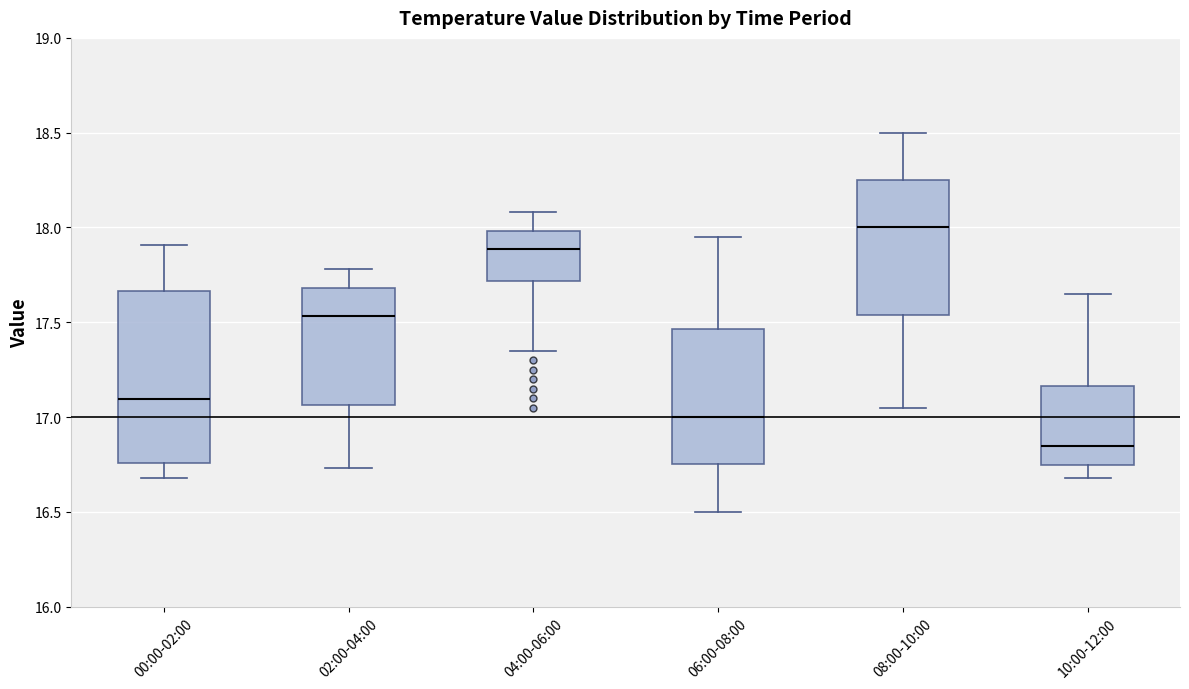

Reading left to right, transcribe this box plot: for each box, give where its median line is, the range the box spans, and where its two whiskers end, as read against the y-axis. The values are not printed on the chart, so give them approximately, as read against the axis.

00:00-02:00: median 17.10, box 16.75 to 17.65, whiskers 16.70 to 17.90
02:00-04:00: median 17.55, box 17.05 to 17.70, whiskers 16.75 to 17.80
04:00-06:00: median 17.90, box 17.70 to 18.00, whiskers 17.35 to 18.10
06:00-08:00: median 17.00, box 16.75 to 17.45, whiskers 16.50 to 17.95
08:00-10:00: median 18.00, box 17.55 to 18.25, whiskers 17.05 to 18.50
10:00-12:00: median 16.85, box 16.75 to 17.15, whiskers 16.70 to 17.65